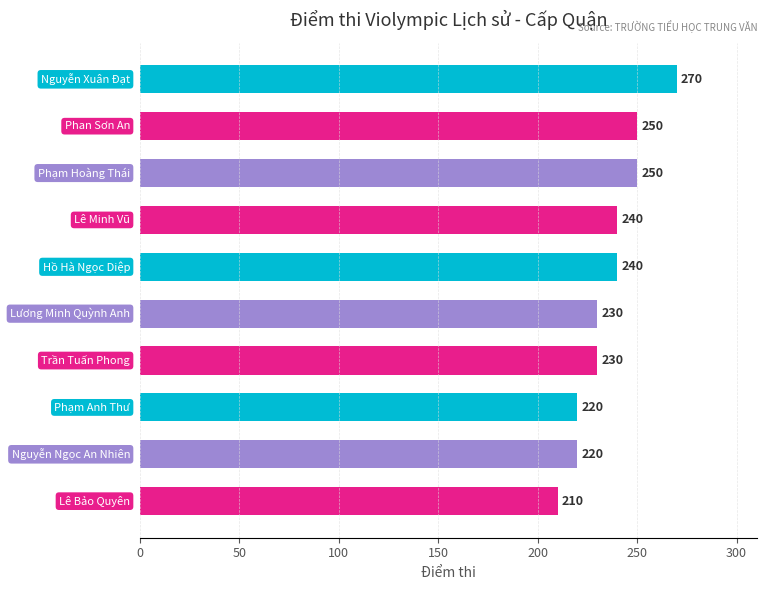

What is the difference between the maximum and second lowest values?

50